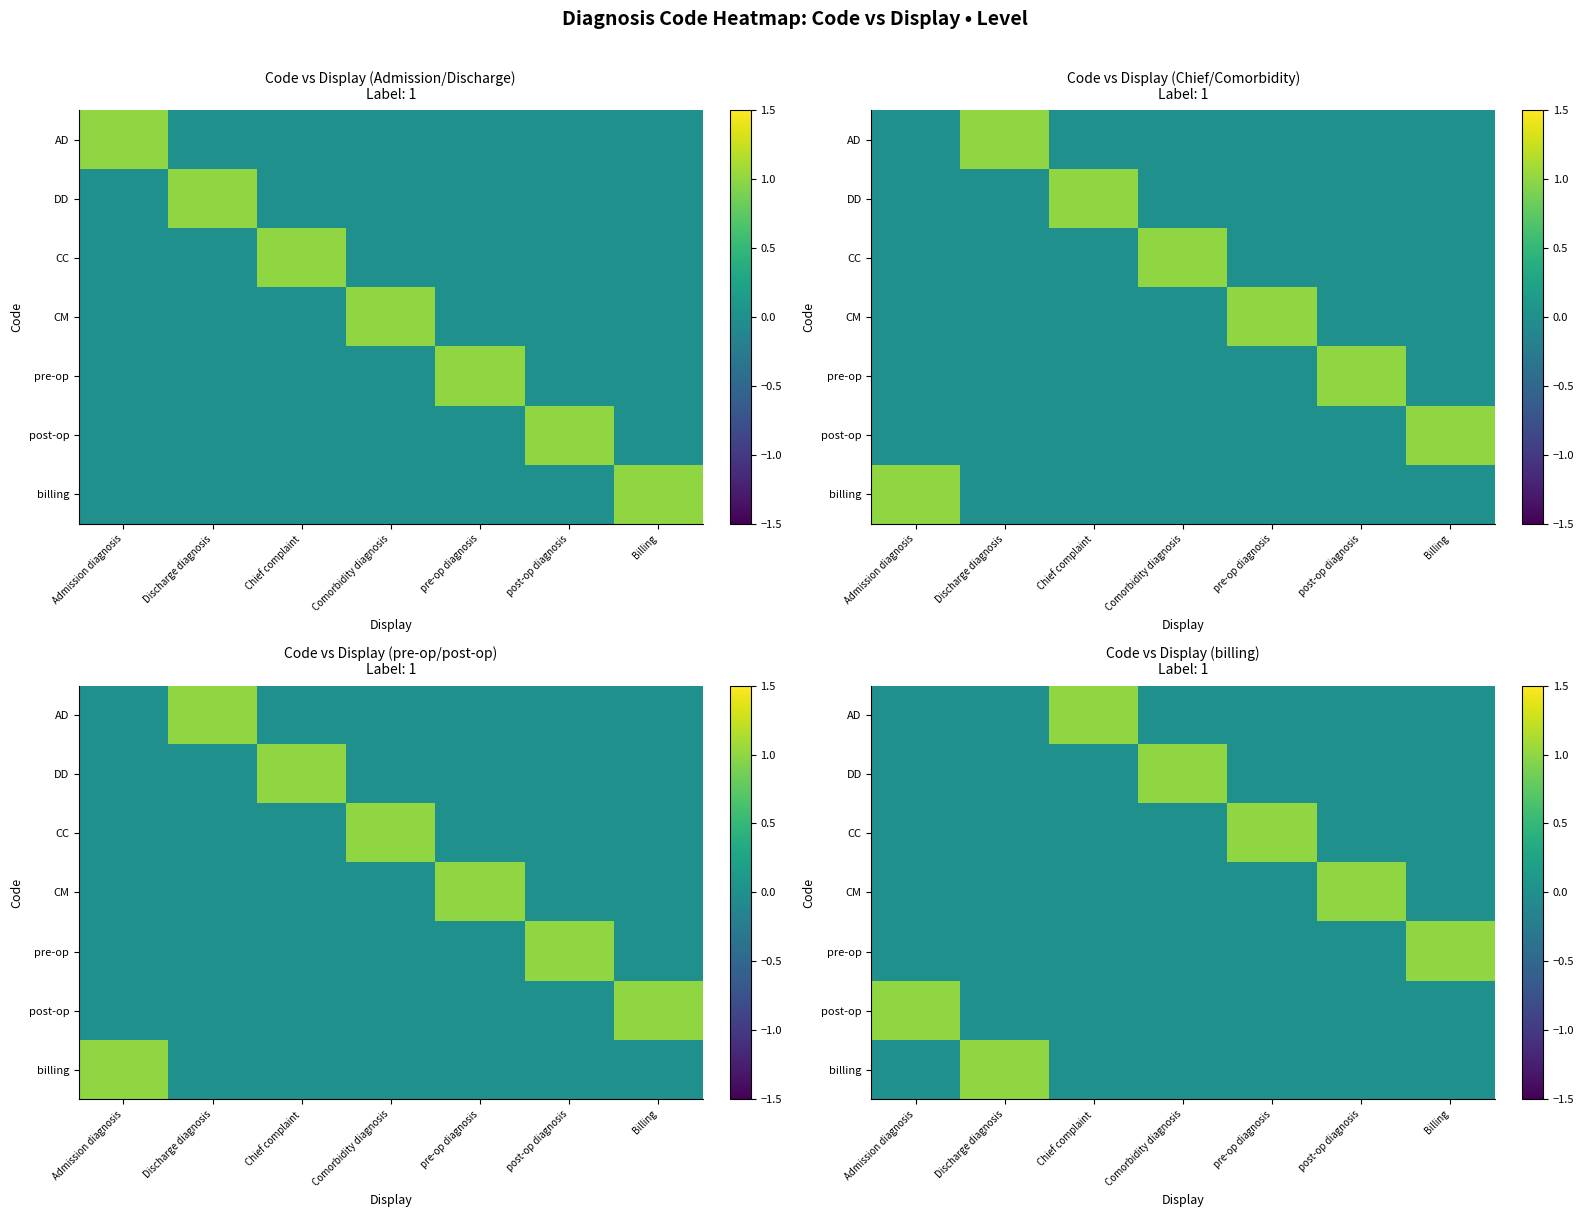

The CM series shows 0 at Comorbidity diagnosis. True or false?

False